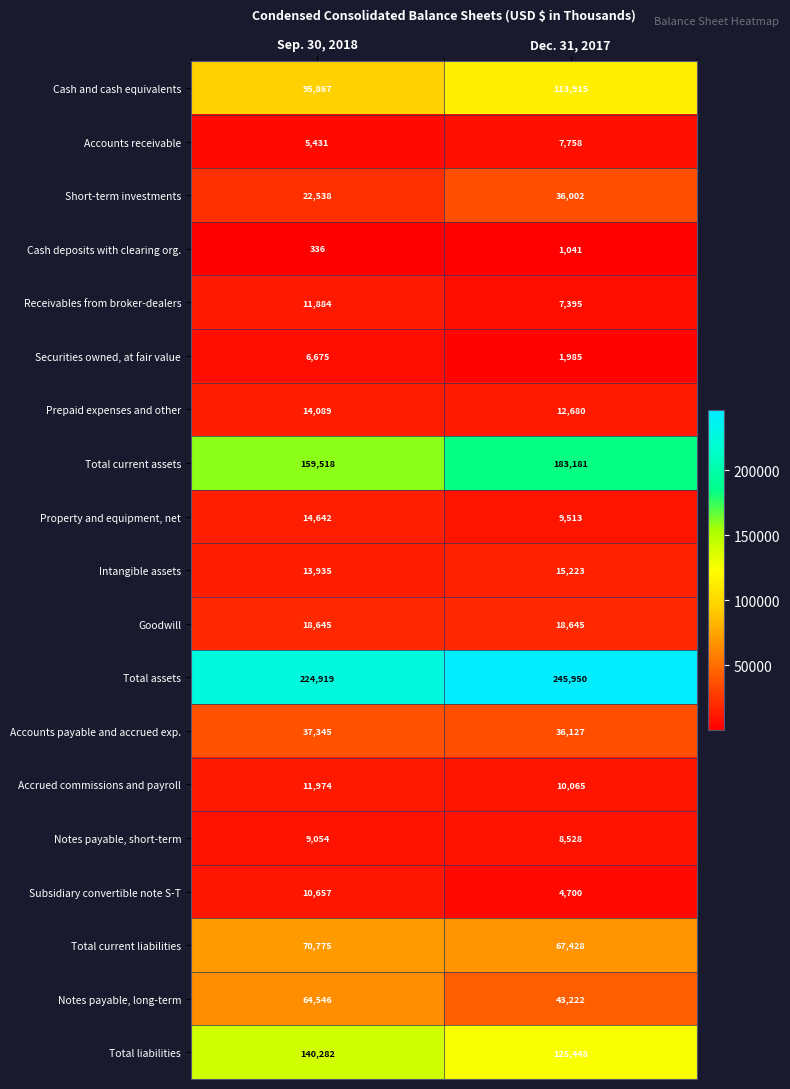

At which category is the sum across all series the highest?

Dec. 31, 2017